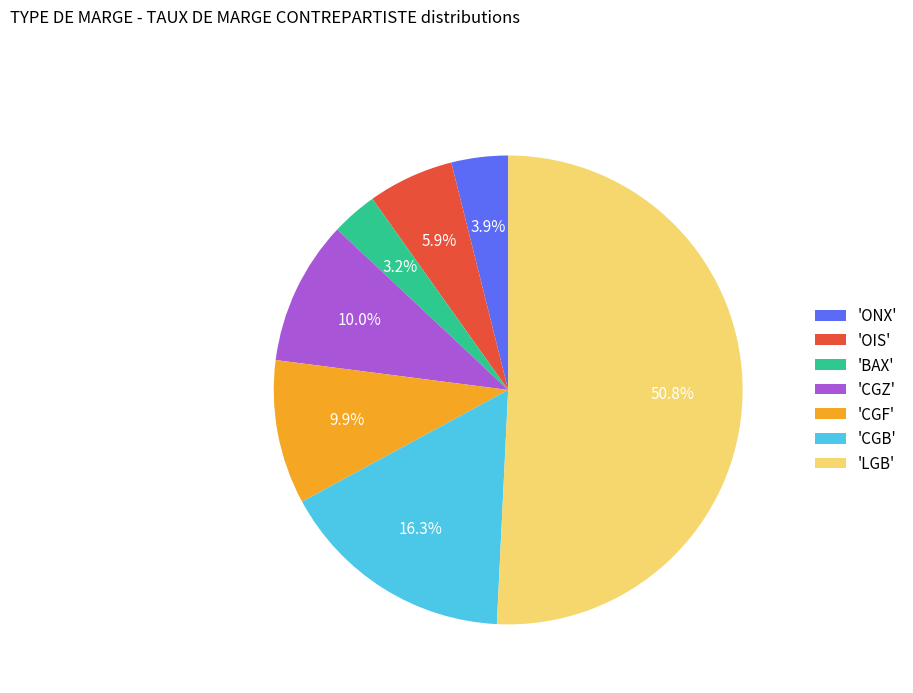

Which slice is the smallest?

'BAX'